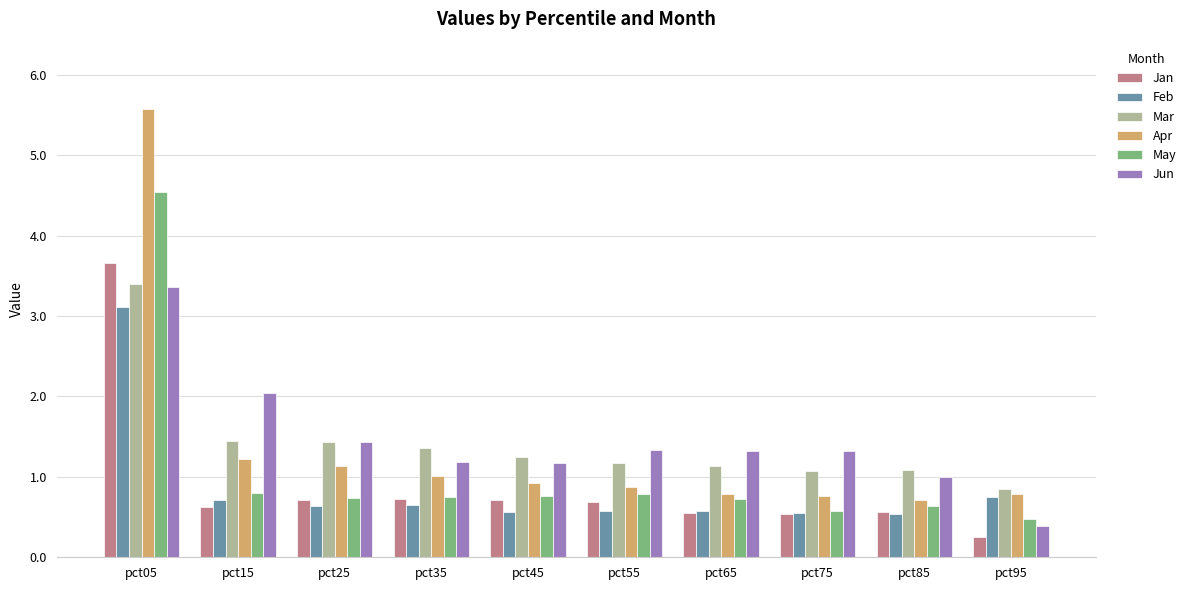

At how many categories does at least one series exceed 2?

2